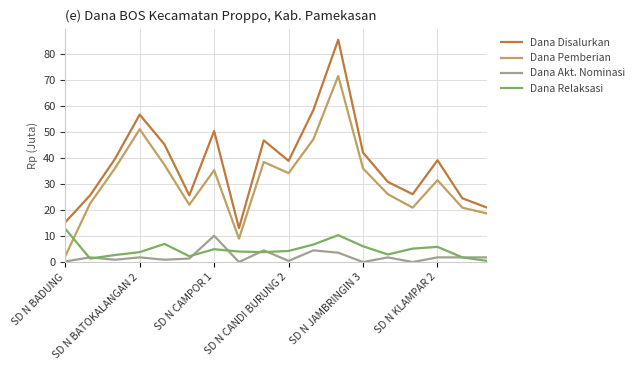

How many series are shown in this chart?

4